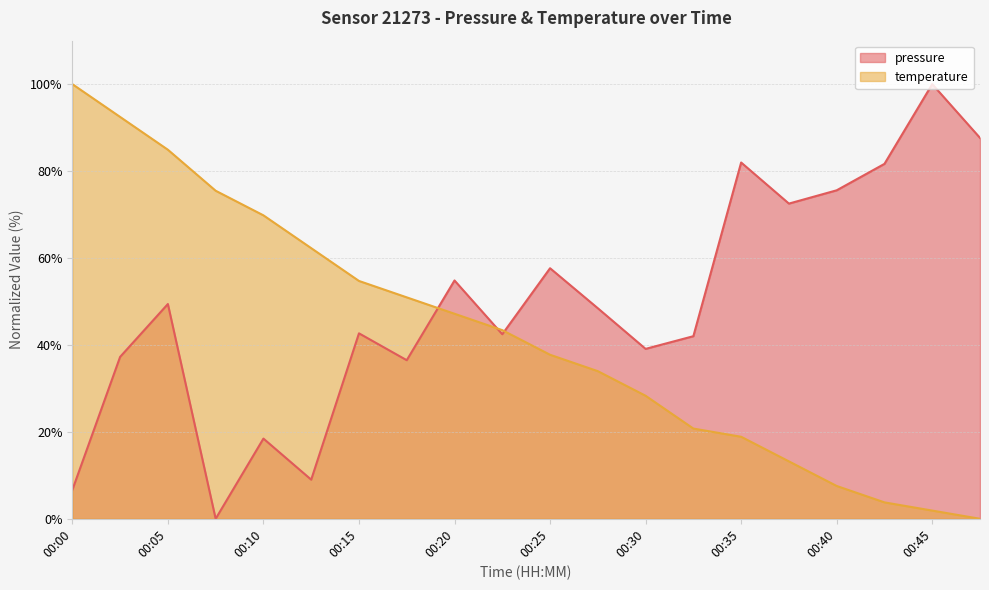

What is the value of the temperature point at the 5th from the left?

69.8